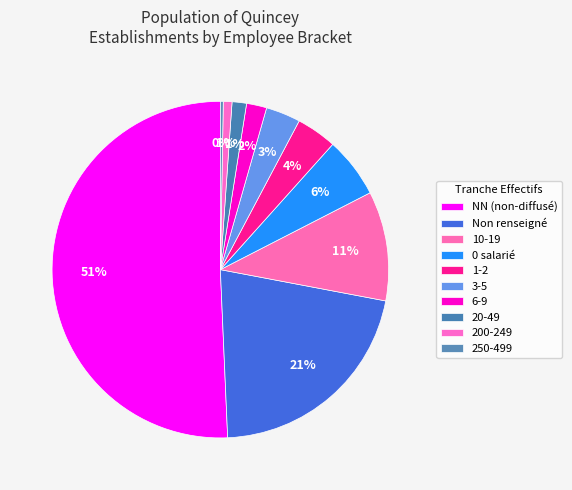

Which slice is the largest?

NN